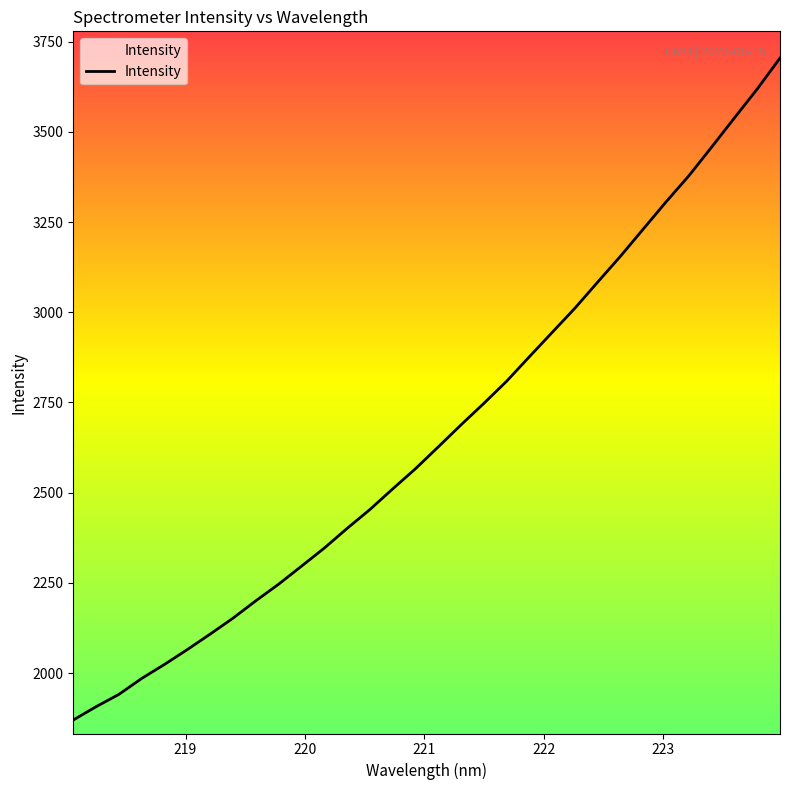

What is the smallest value displayed?

1869.9